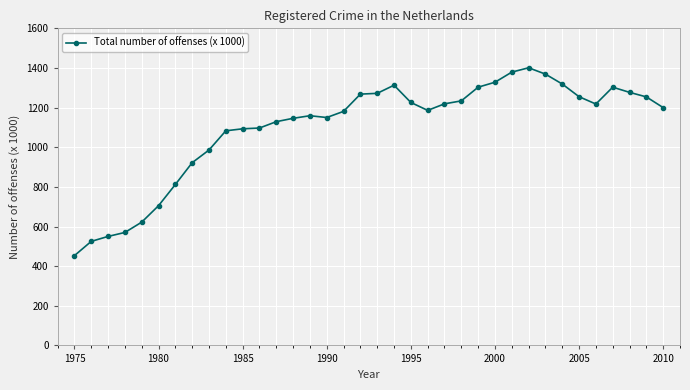

What is the value of the 5th point from the left?

622